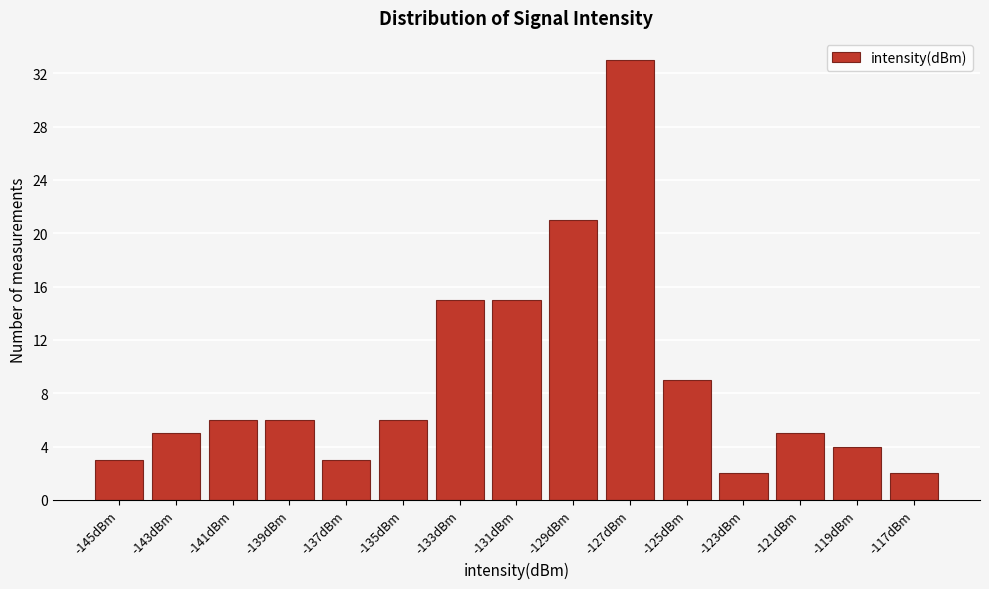

Reading right to left, list all the values displayed in this chart.

2	4	5	2	9	33	21	15	15	6	3	6	6	5	3